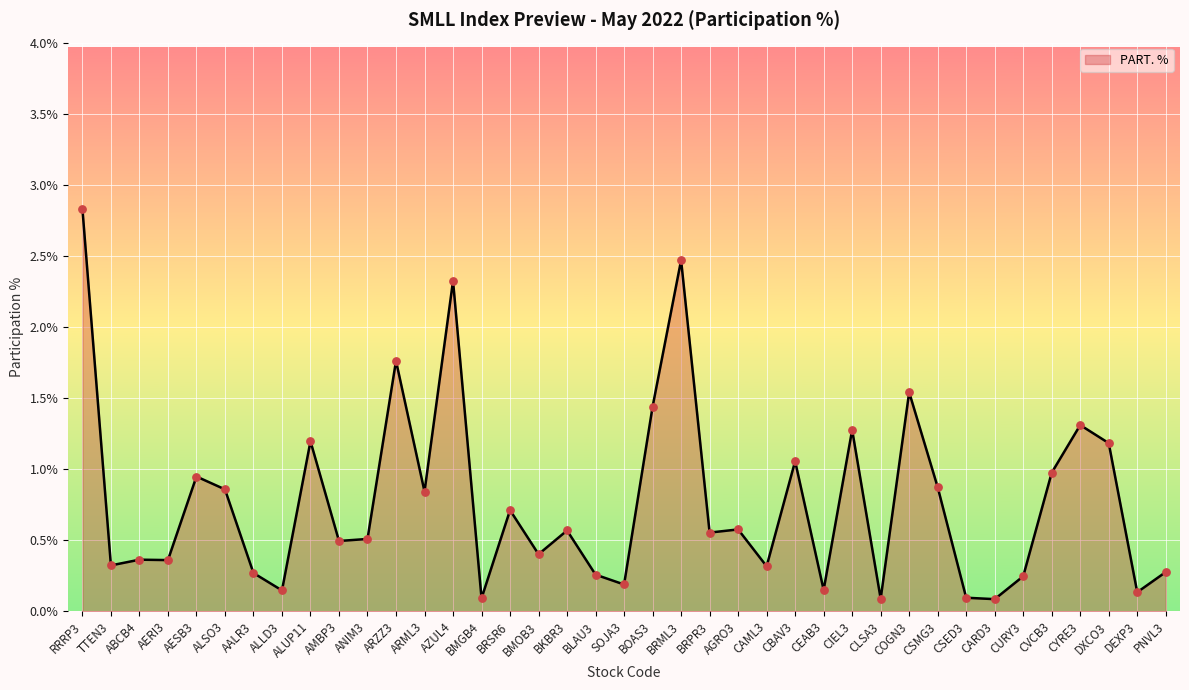

Between CAML3 and AERI3, which is larger?

AERI3